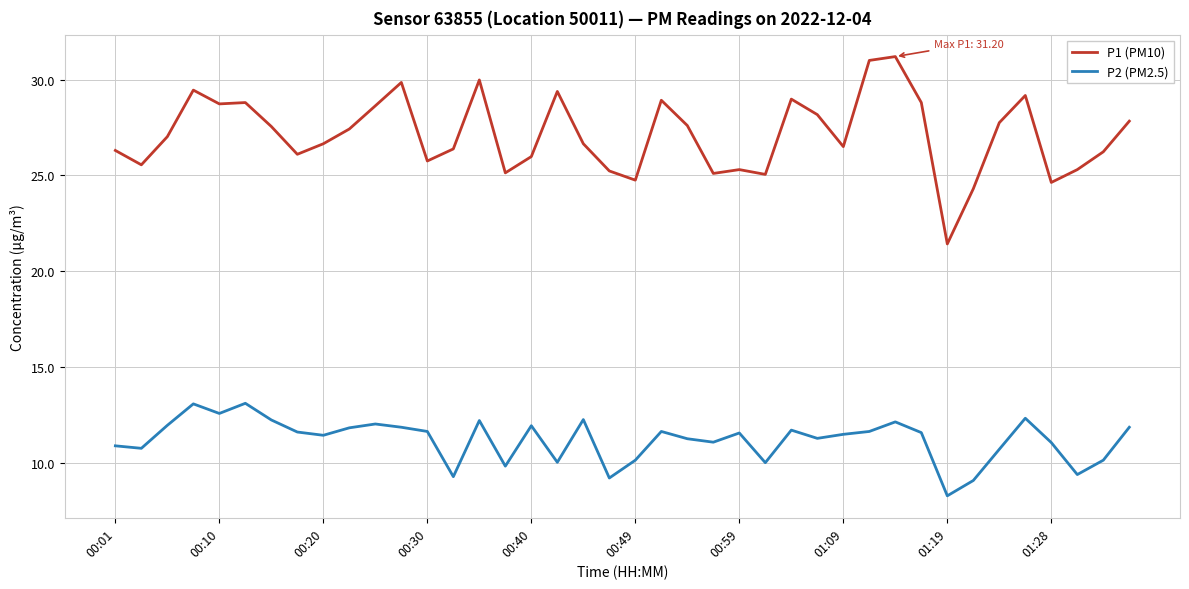

True or false: P2 (PM2.5) and P1 (PM10) intersect in this chart.

False